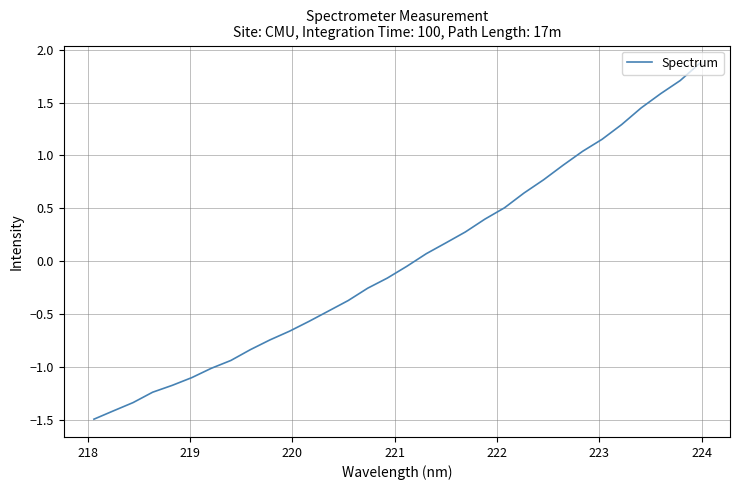

What is the smallest value displayed?

-1.5